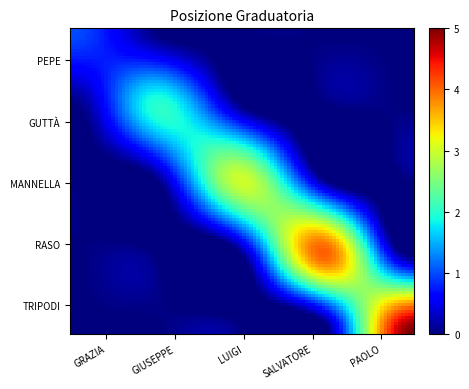

List the series in order of their peak value, lowest first.

PEPE, GUTTÀ, MANNELLA, RASO, TRIPODI